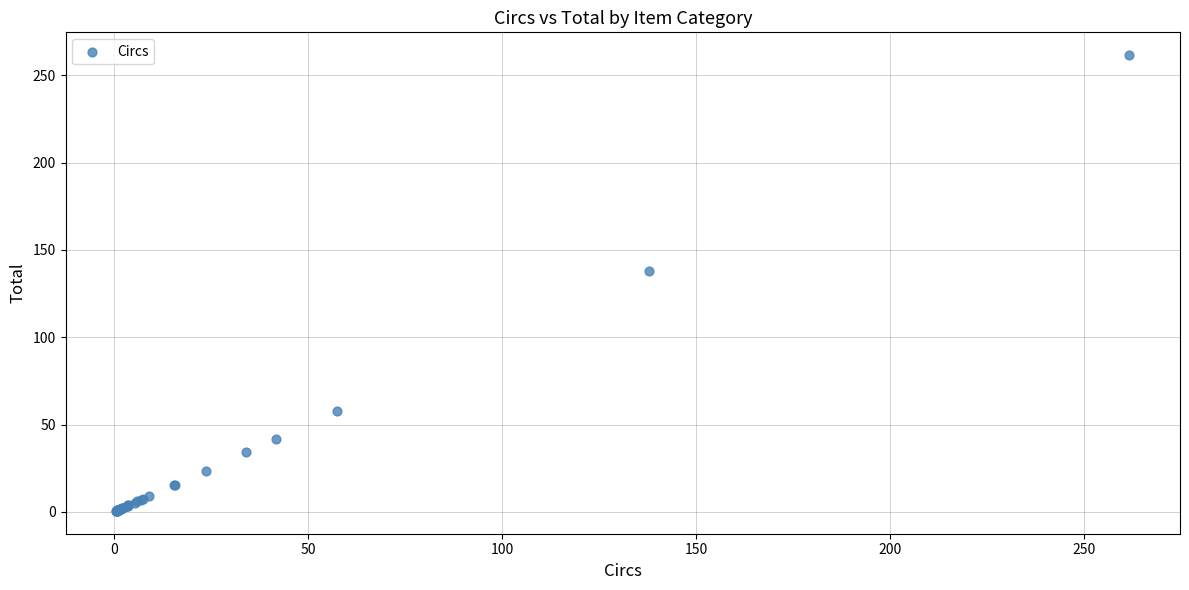

What Y value in the scatter plot is closest to 131?

137.8